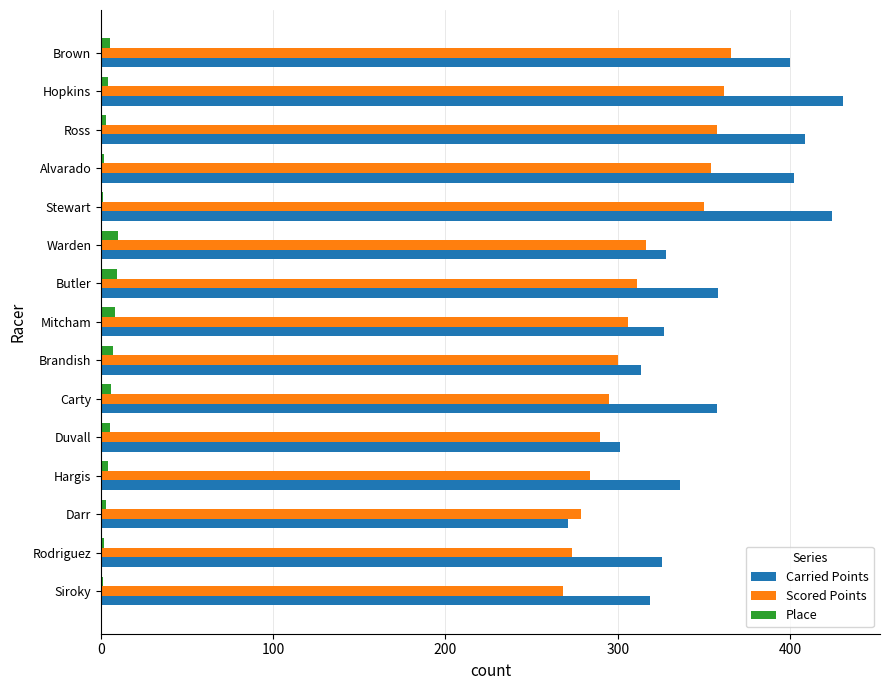

Is it true that Carried Points equals 529.6 at Rodriguez?

False